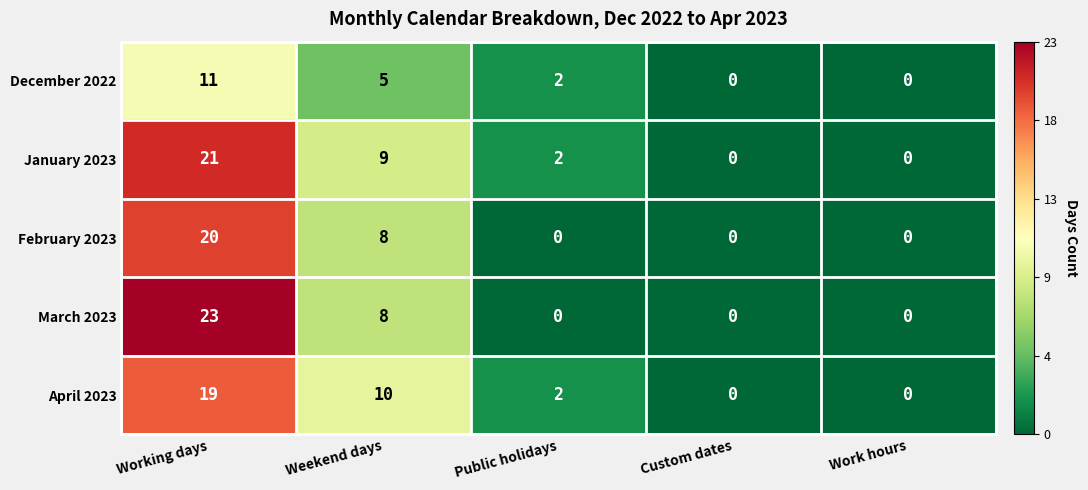

Which series changed the most between Working days and Work hours?

March 2023